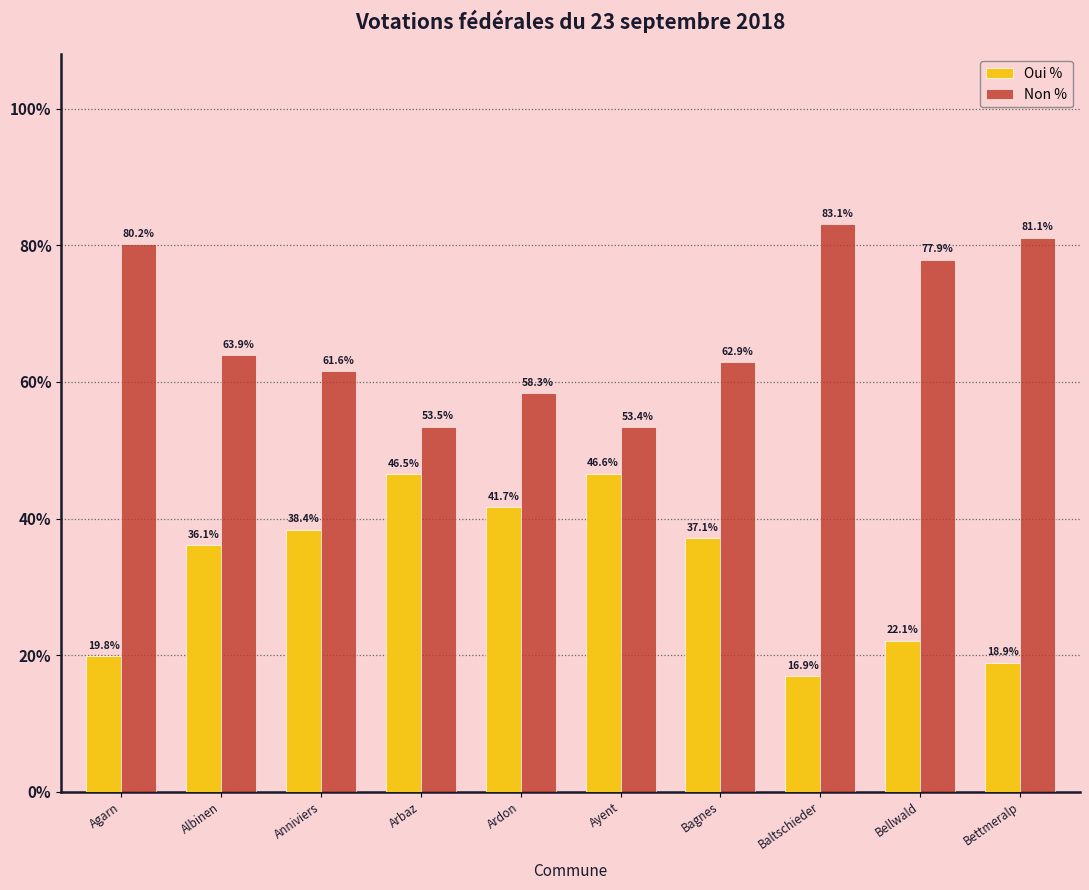

Reading left to right, what are all the values shown in this chart?

Oui %: 19.8	36.1	38.4	46.5	41.7	46.6	37.1	16.9	22.1	18.9
Non %: 80.2	63.9	61.6	53.5	58.3	53.4	62.9	83.1	77.9	81.1